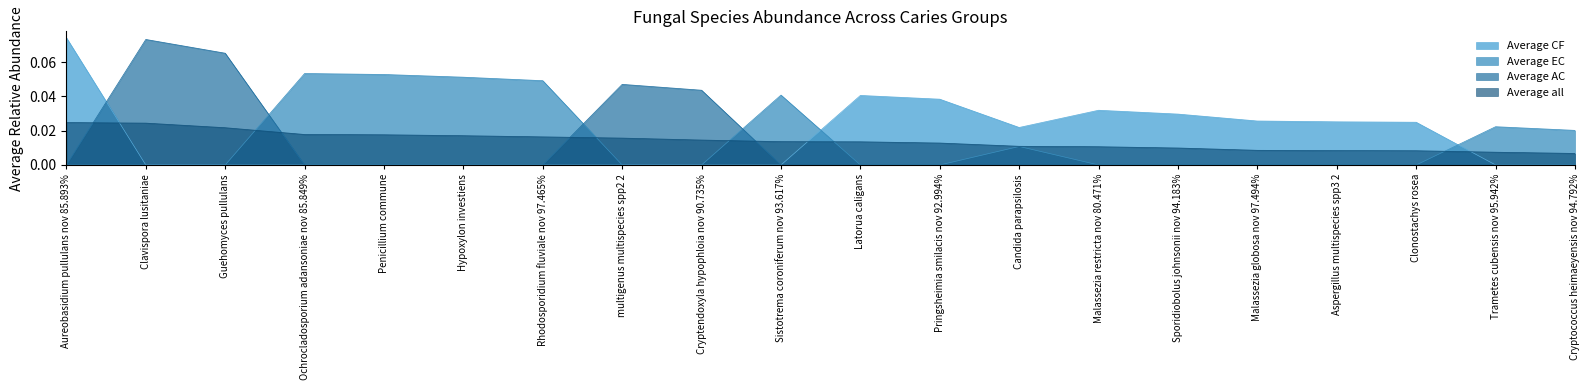

Which series has the widest spread of values?

Average CF